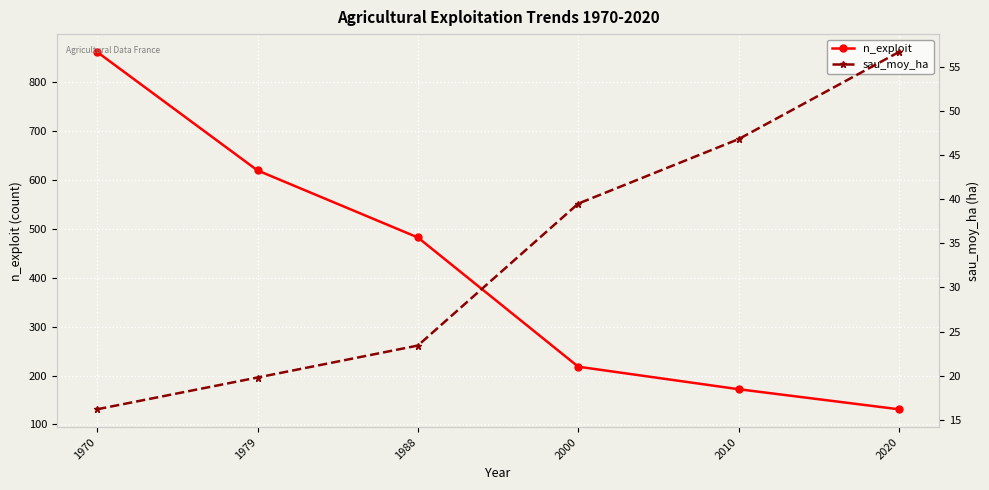

Is it true that sau_moy_ha equals 40.1 at 1988?

False